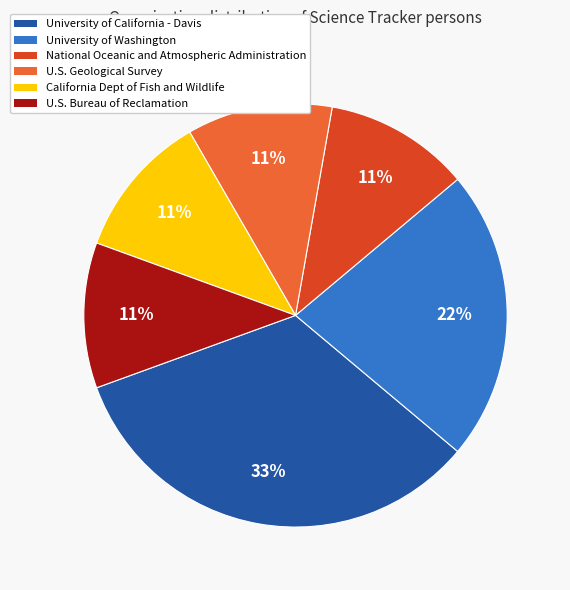

To the nearest percent, what is the difference between the largest and smallest slice percentages?

22%